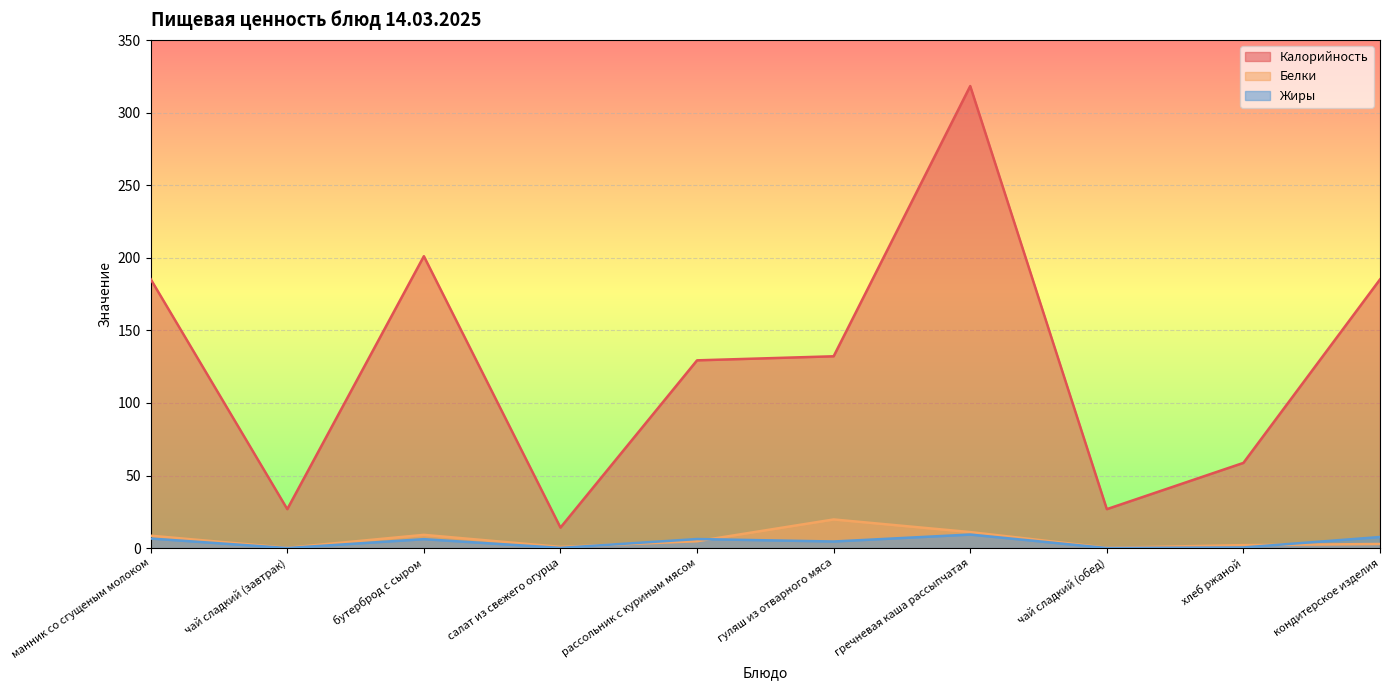

Which category has the lowest value in the Калорийность series?

салат из свежего огурца